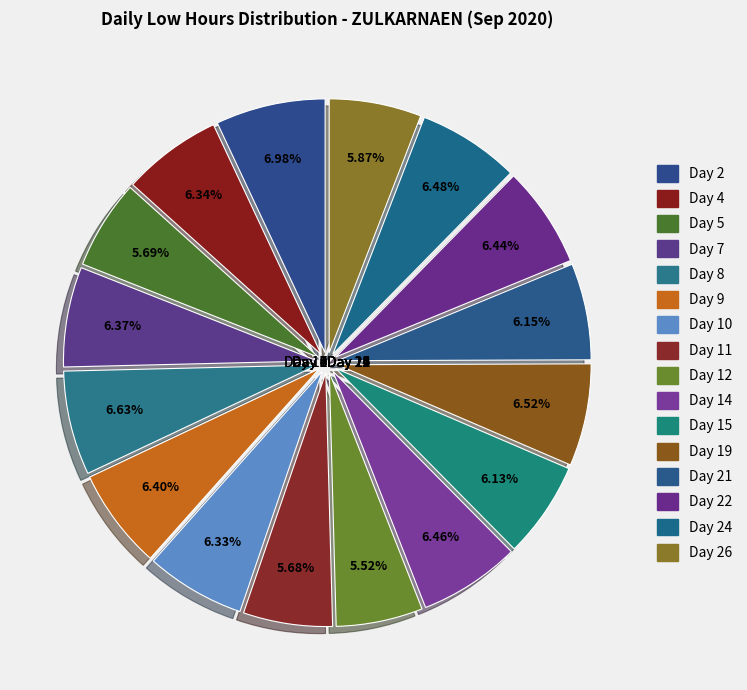

How many slices are in this pie chart?

16